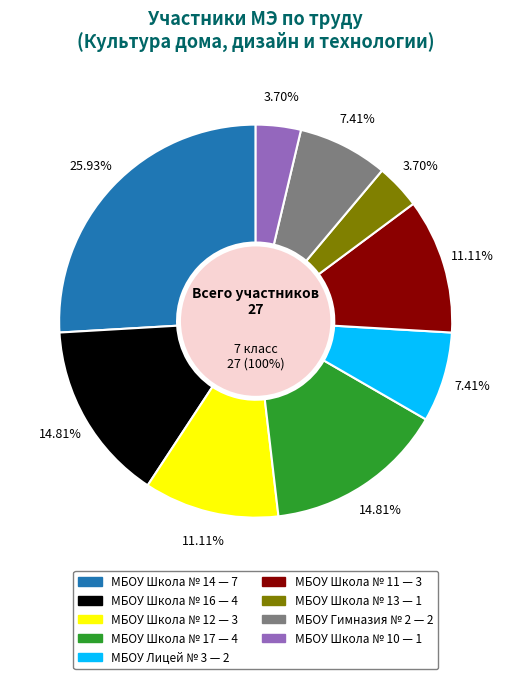

What percentage is the МБОУ Школа № 16 slice, to the nearest percent?

15%